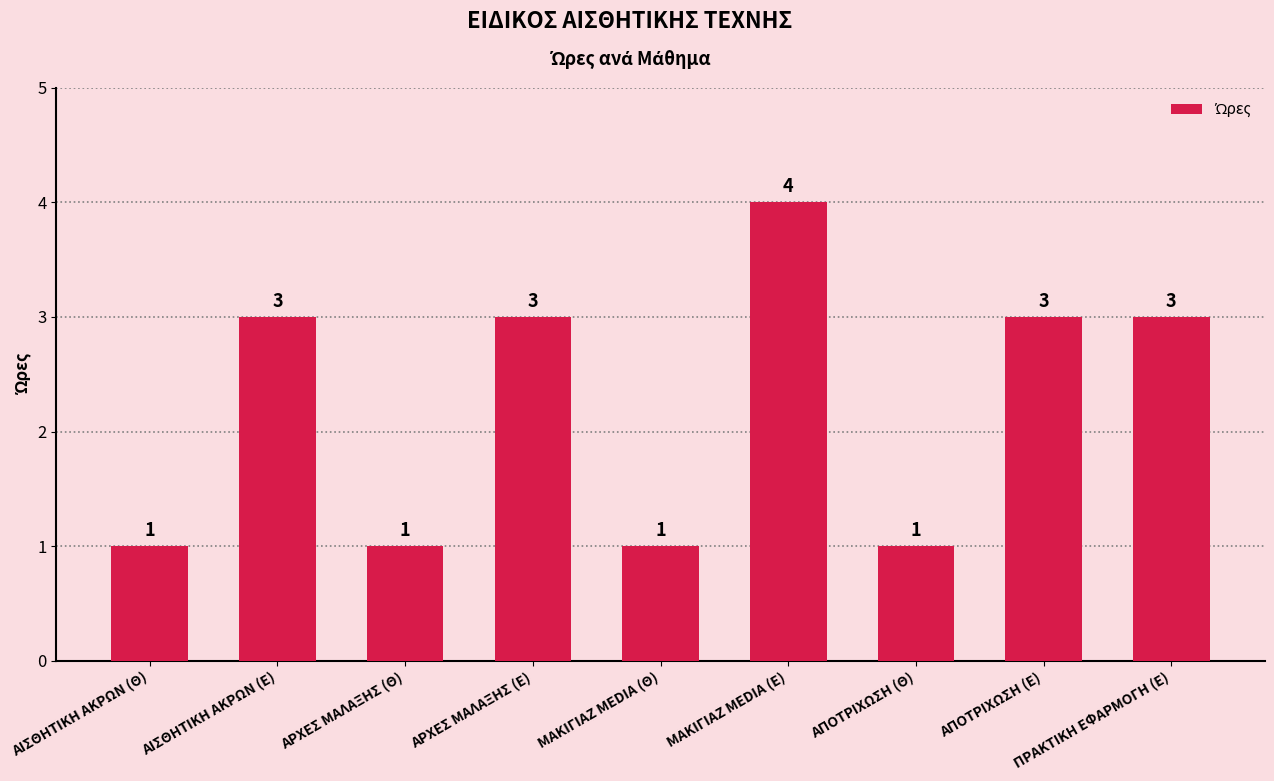

Reading left to right, what are all the values shown in this chart?

1	3	1	3	1	4	1	3	3